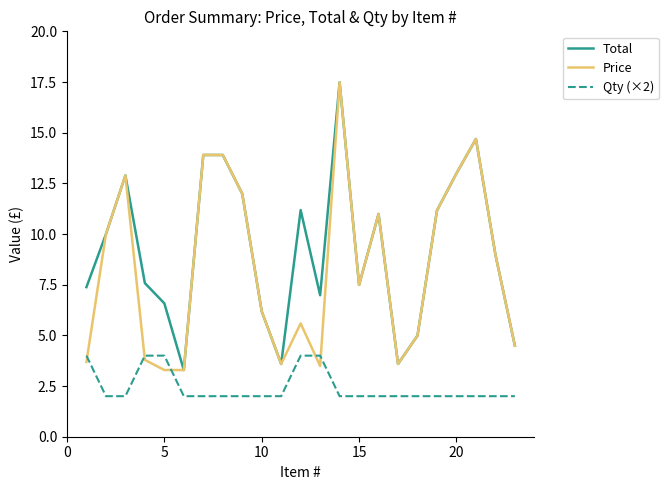

What are all the series names shown in the legend?

Total, Price, Qty (×2)